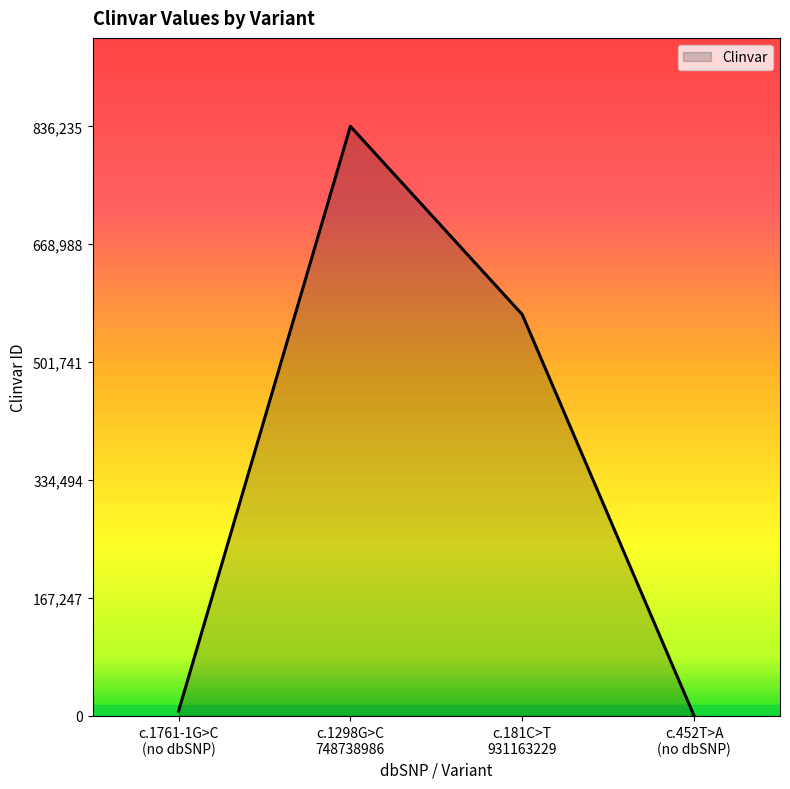

At which category does the chart reach its peak across all series?

c.1298G>C
748738986